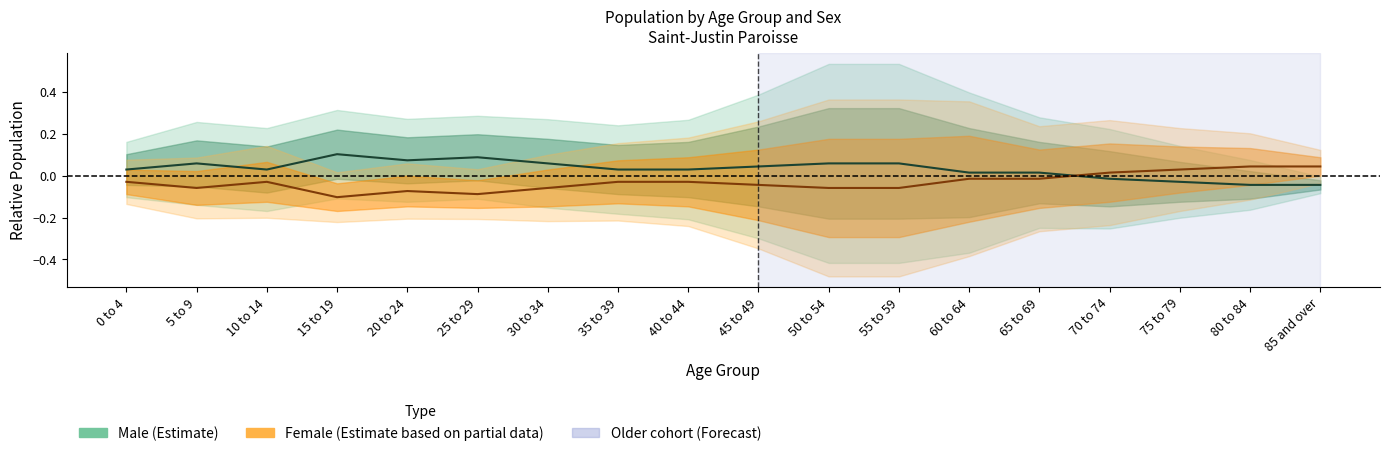

What is the label of the 8th point from the right?

50 to 54